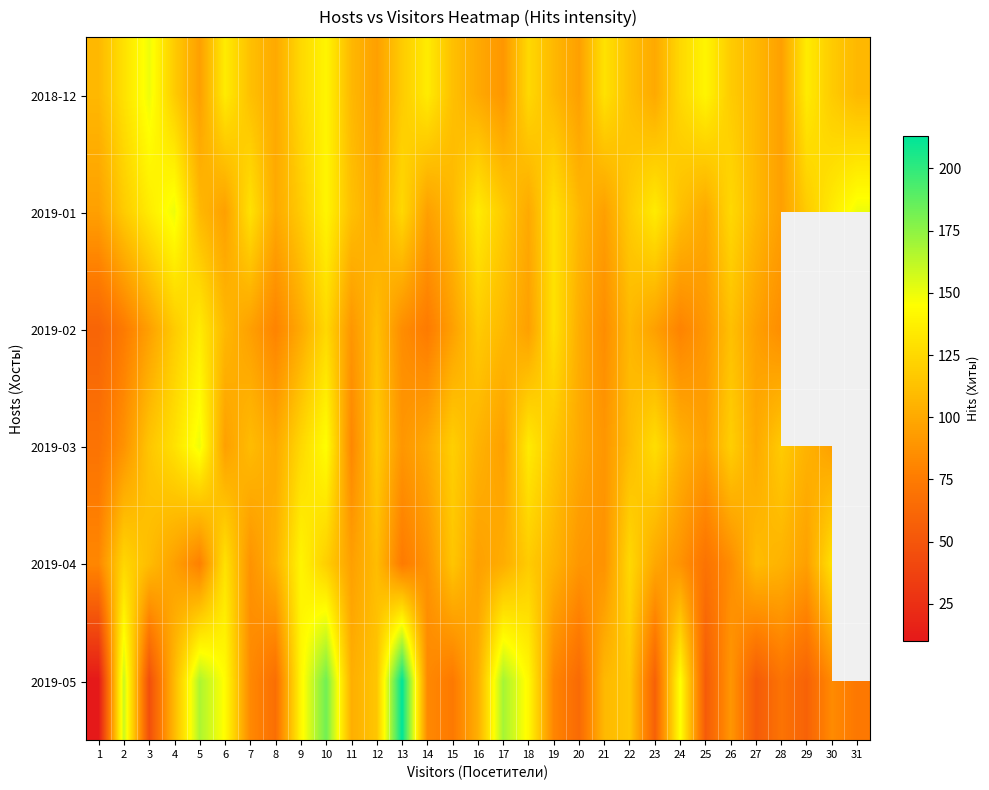

Where is 2019-04 nearest to the value 105?

8